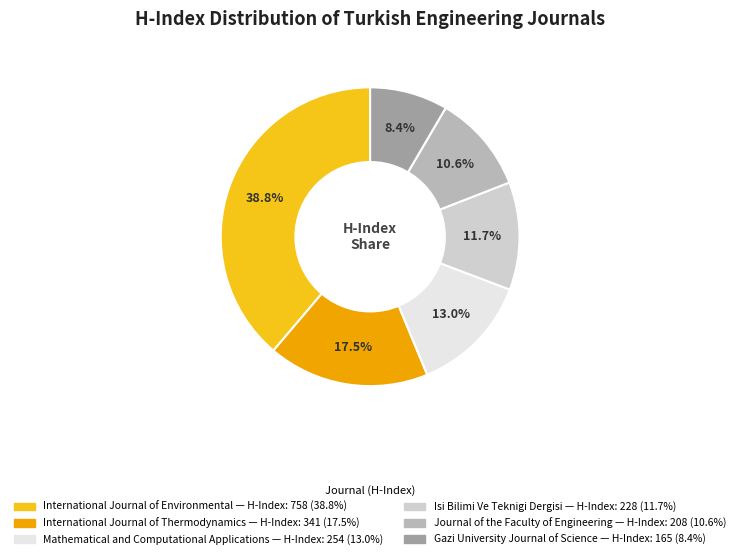

What is the ratio of the value at Journal of the Faculty of Engineering to the value at Mathematical and Computational Applications?

0.8